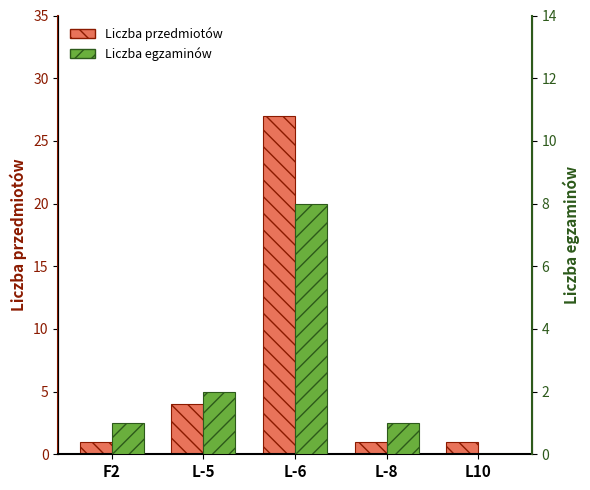

What are all the series names shown in the legend?

Liczba przedmiotow, Liczba egzaminow